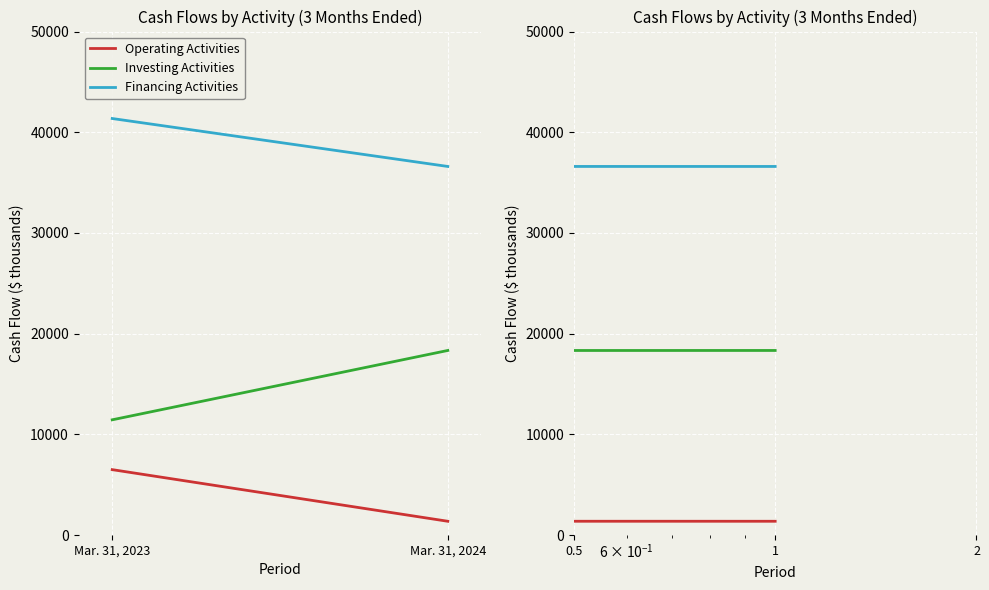

Where is Operating Activities nearest to the value 3931?

1